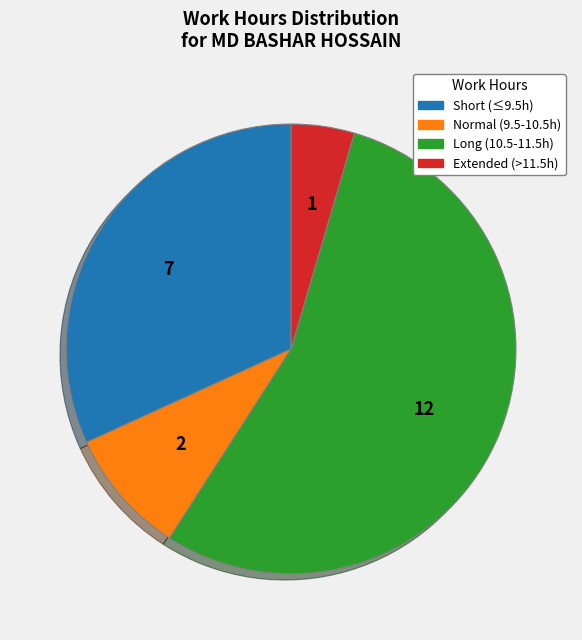

Is there any slice that represents more than half of the pie?

Yes